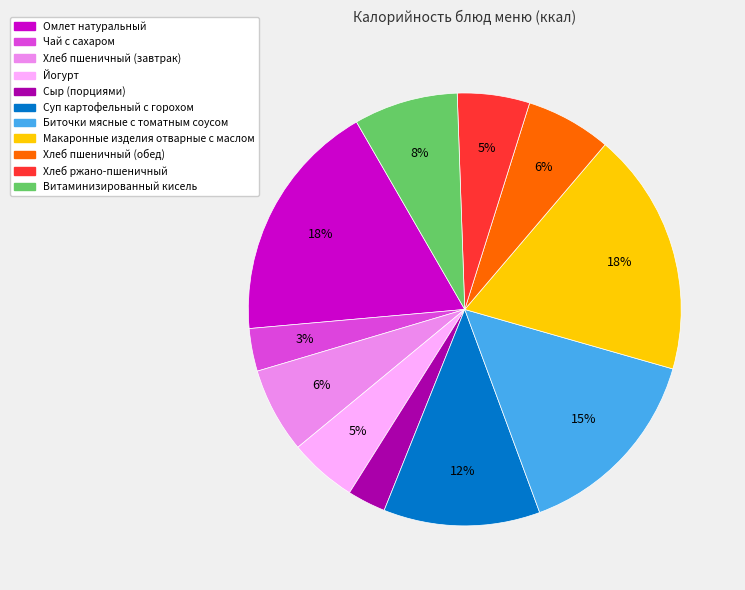

Is there a majority slice in this chart?

No